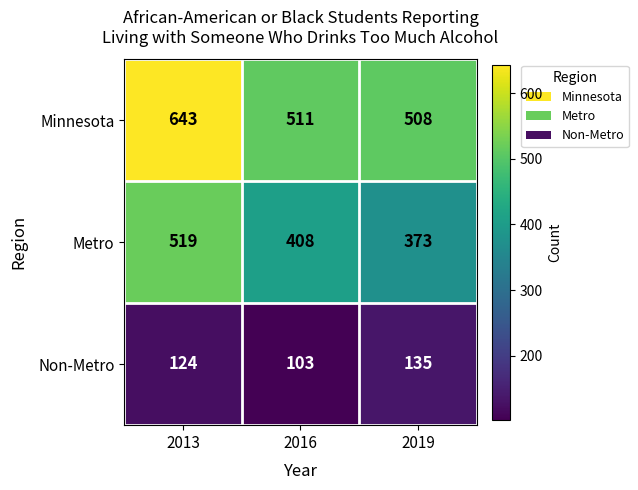

Which label corresponds to the largest value in the chart?

2013